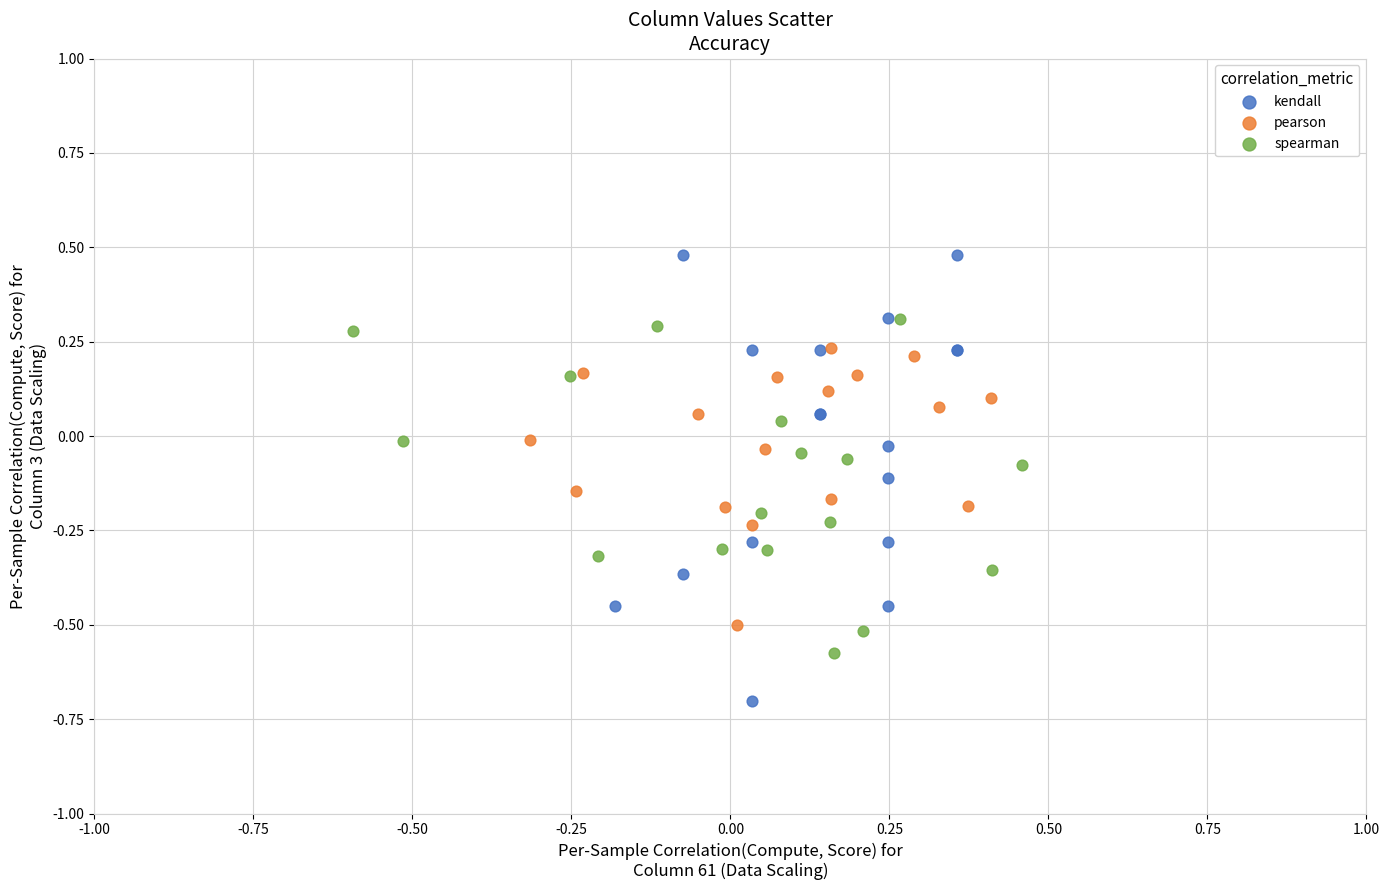

Which series reaches the maximum Y coordinate?

kendall